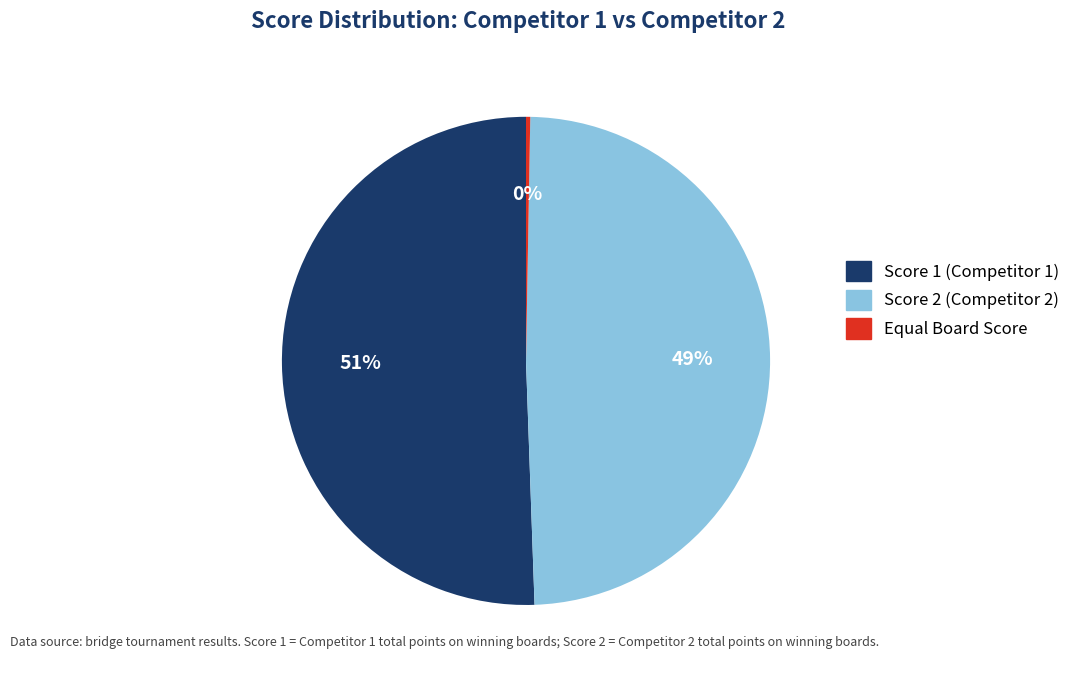

To the nearest percent, what is the average slice percentage?

33%